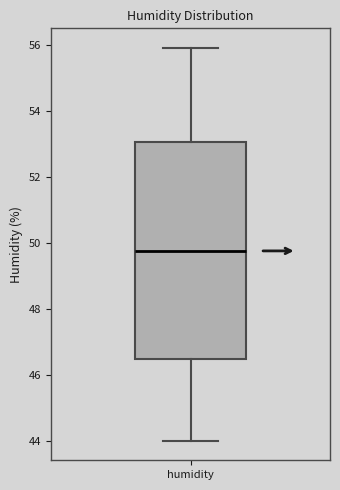

Read this box plot against the y-axis: the position of the median line, the range covered by the box, and the ends of both whiskers. The values are not printed on the chart, so give them approximately, as read against the axis.

median 49.8, box 46.4 to 53.0, whiskers 44.0 to 56.0